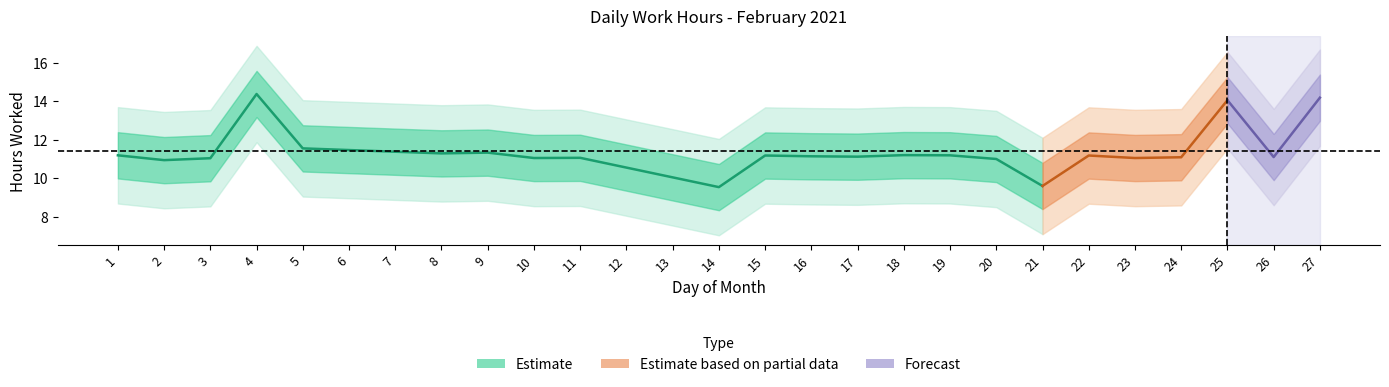

Does the chart have visible grid lines?

No